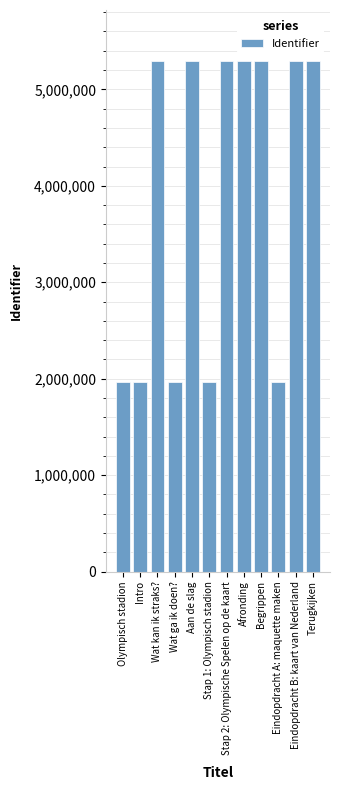

What is the change in value from Wat ga ik doen? to Afronding?

+3325285